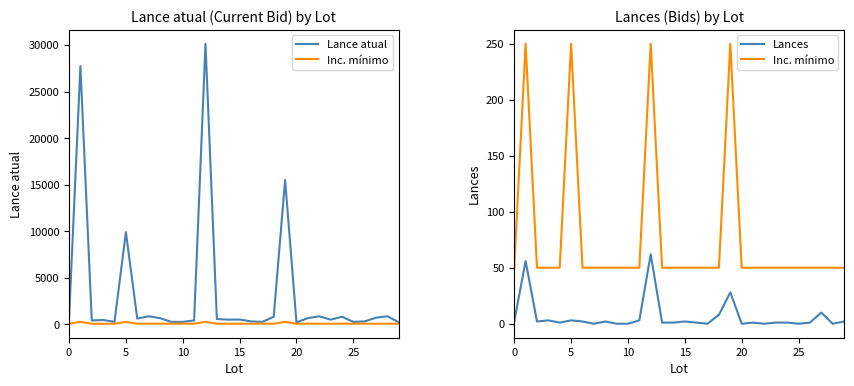

How many positive values does the Lances series have?

22